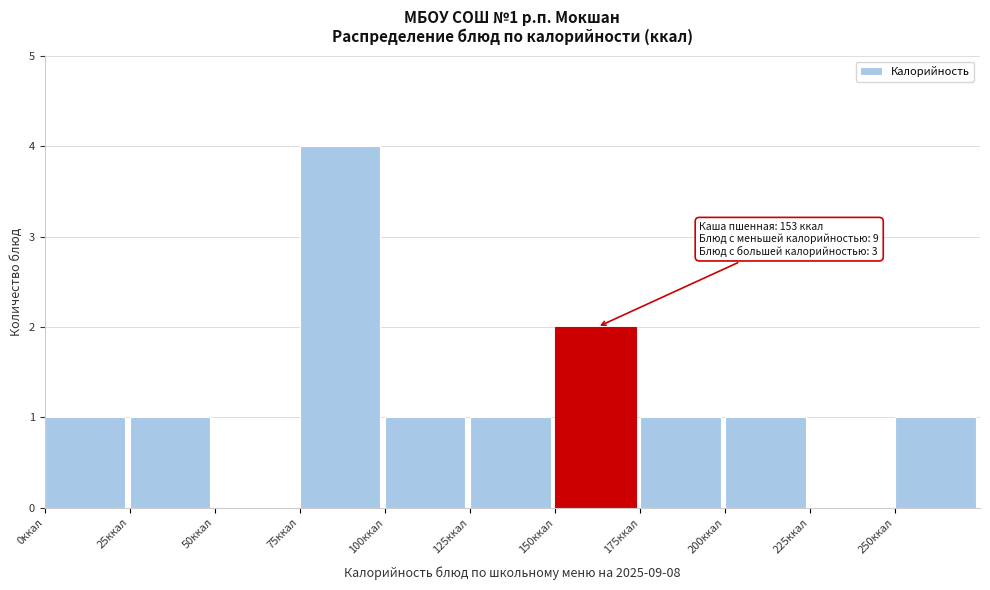

Which range on the x-axis has the tallest bar?

75 to 100